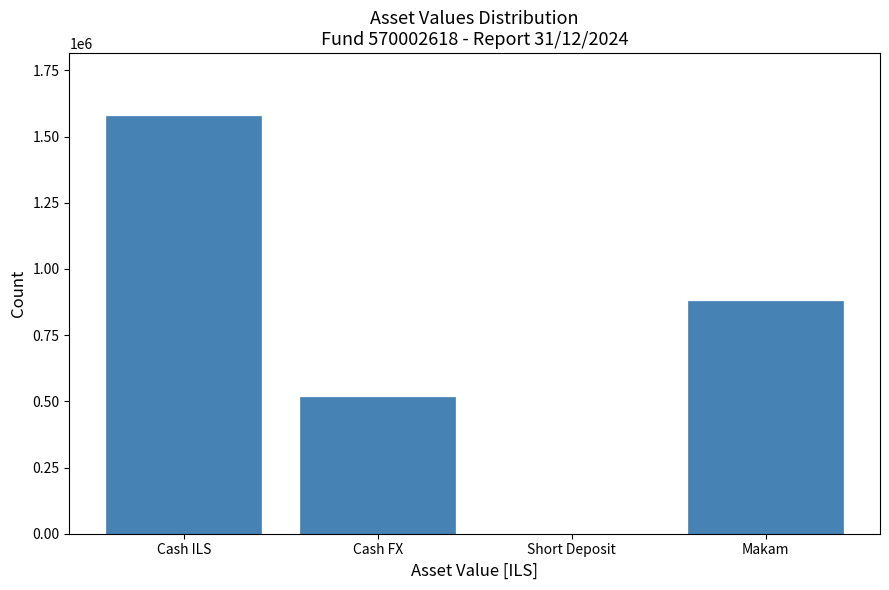

Reading left to right, extract all data points from this chart.

Cash ILS=1578506.7	Cash FX=514978.3	Short Deposit=237.1	Makam=879812.7